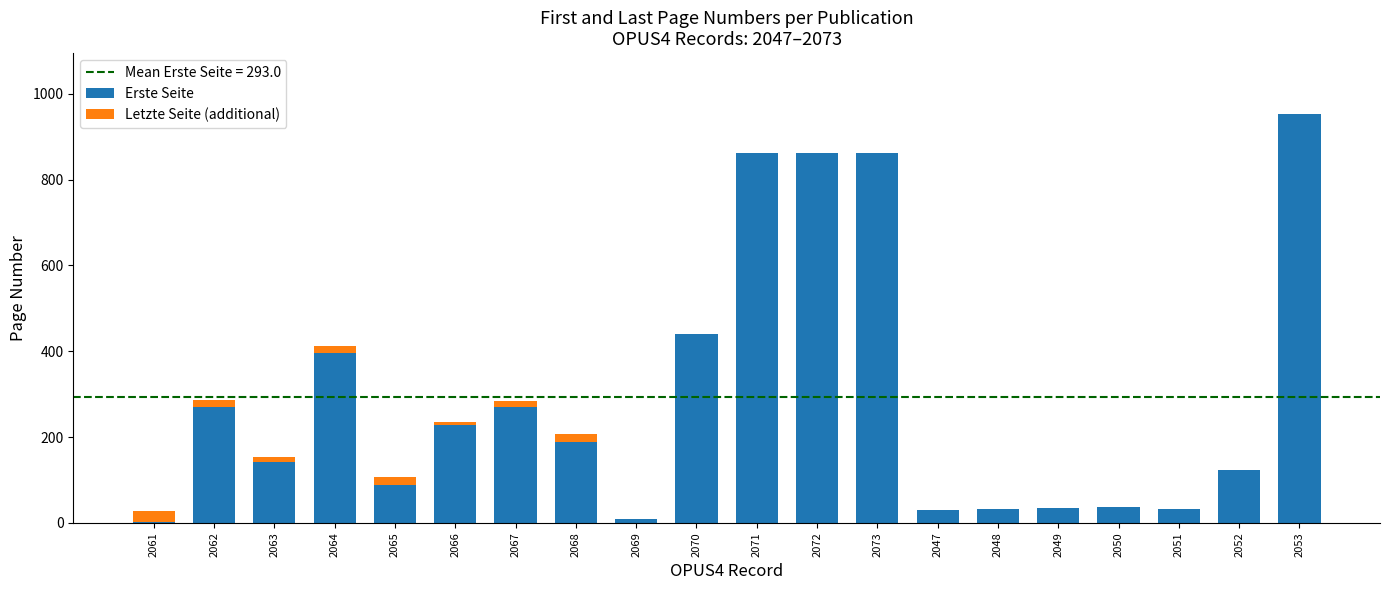

How many series are shown in this chart?

2